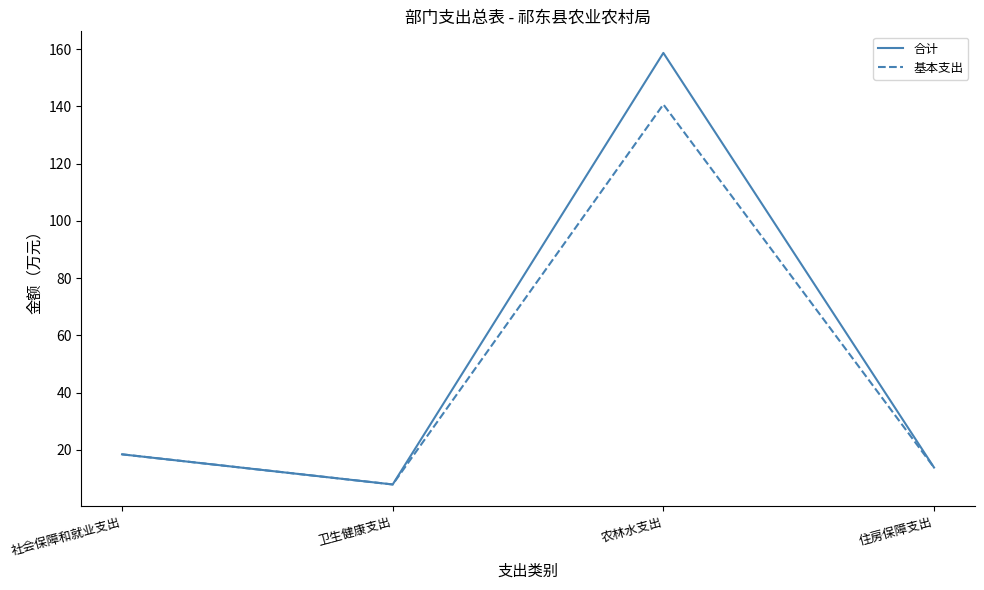

Where is 基本支出 nearest to the value 74?

社会保障和就业支出